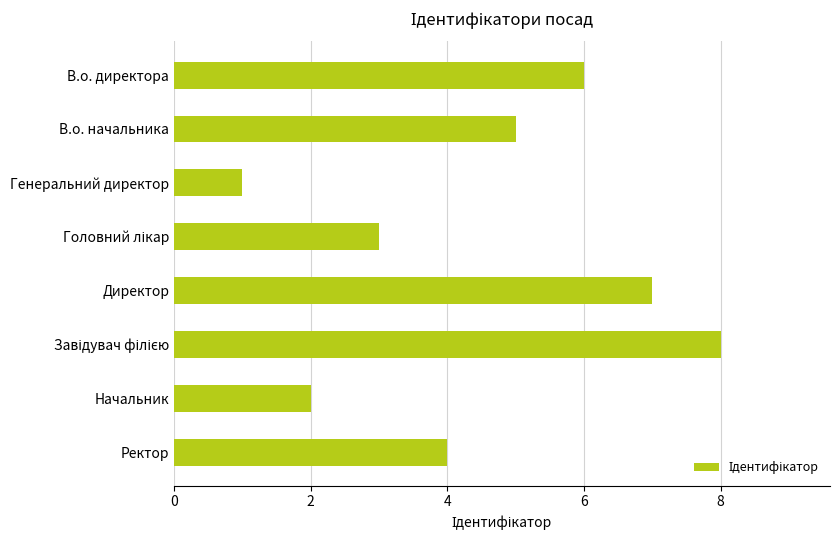

How many data points are less than 5?

4